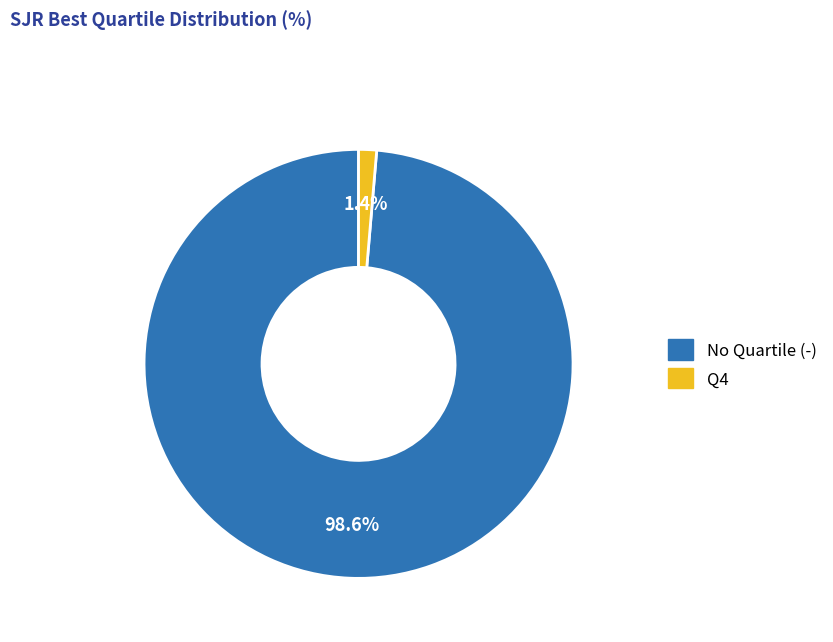

Which has a higher value, No Quartile (-) or Q4?

No Quartile (-)